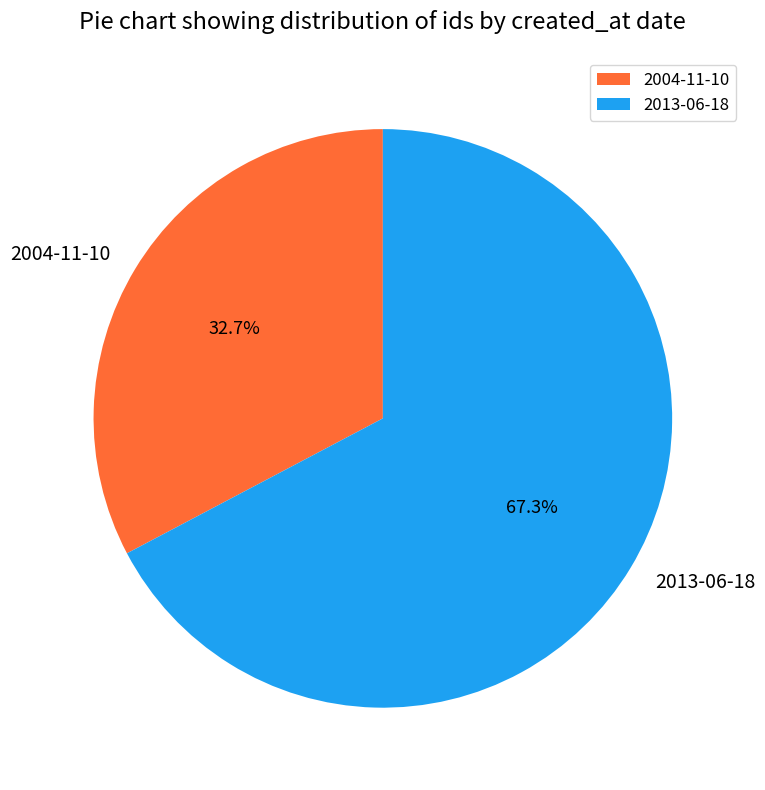

To the nearest percent, what is the average slice percentage?

50%